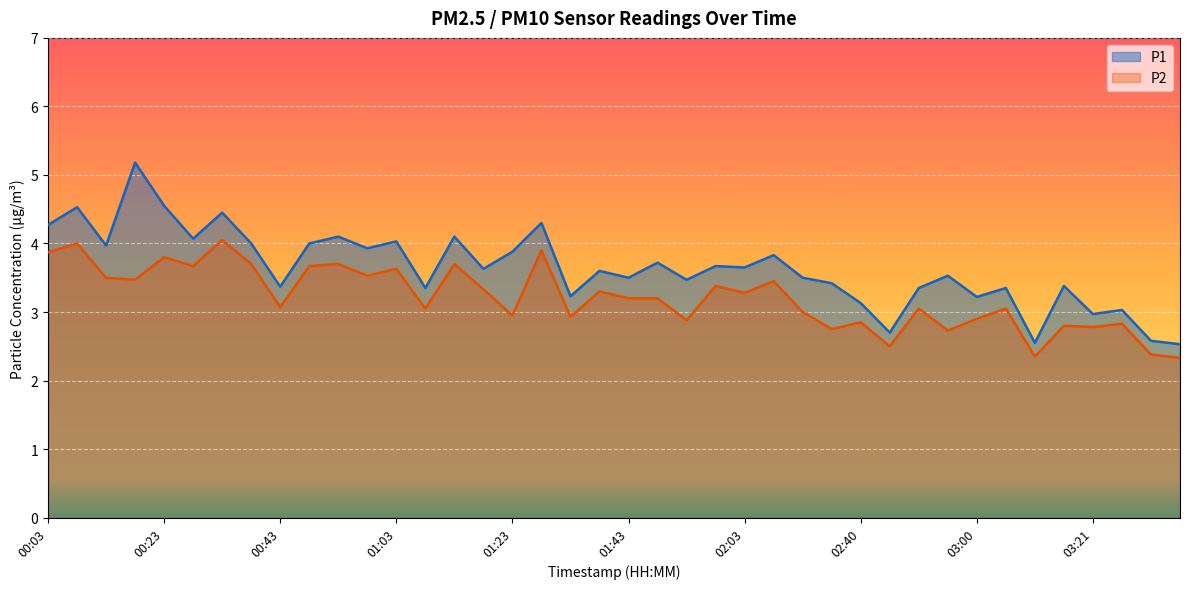

Read the P1 value at 02:45.

2.7